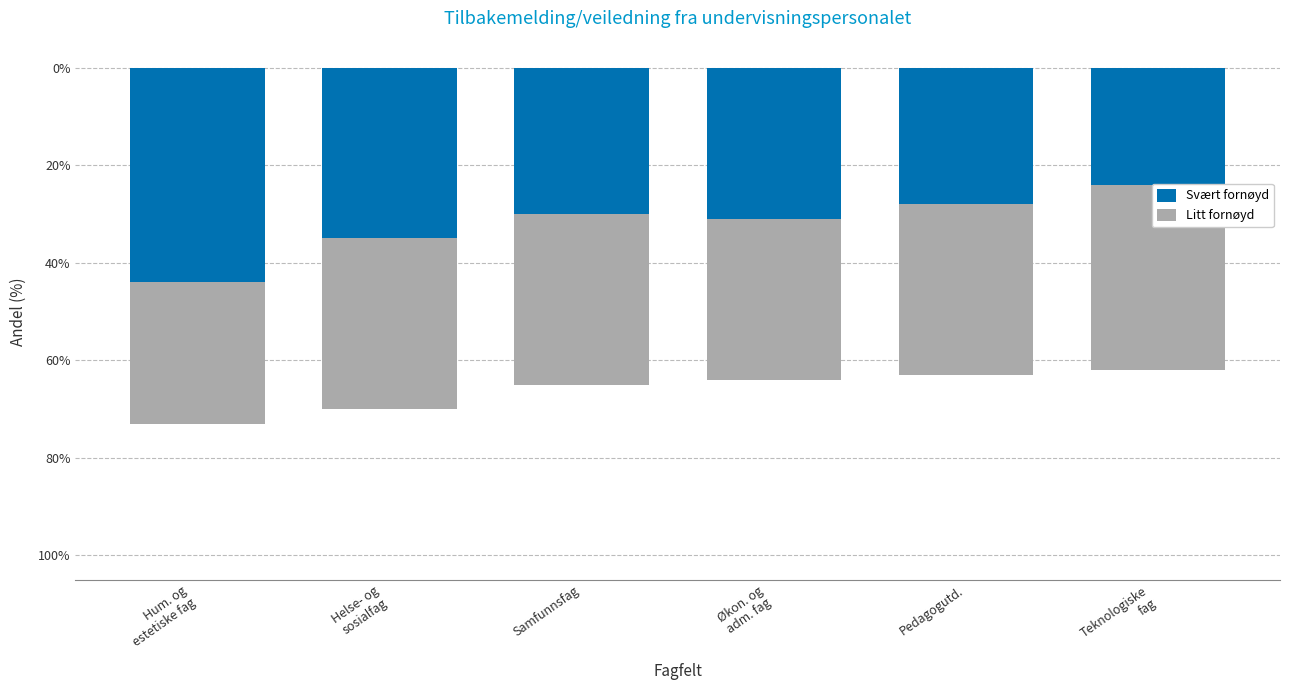

At how many categories does at least one series exceed -25?

1